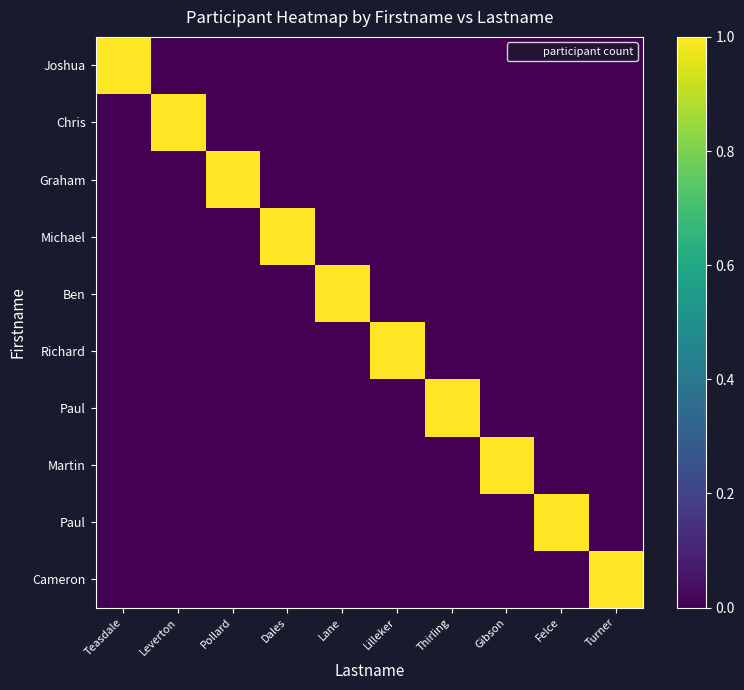

What is the greatest value displayed?

1